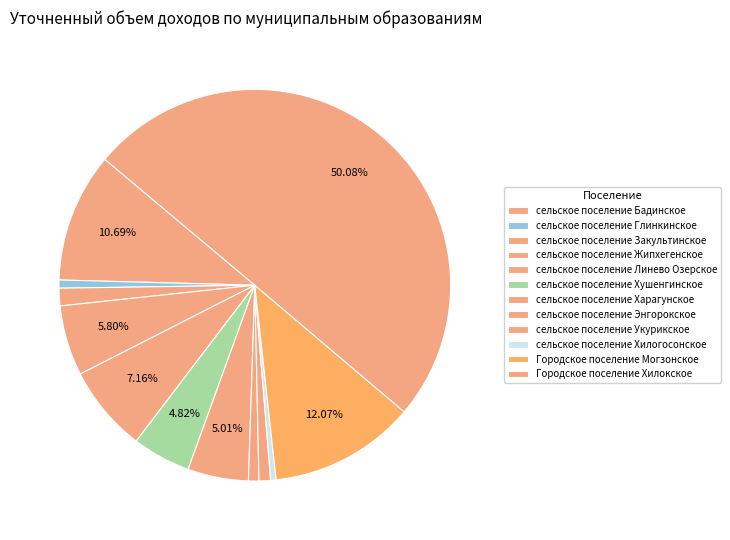

What is the smallest slice in the pie chart?

сельское поселение Хилогосонское